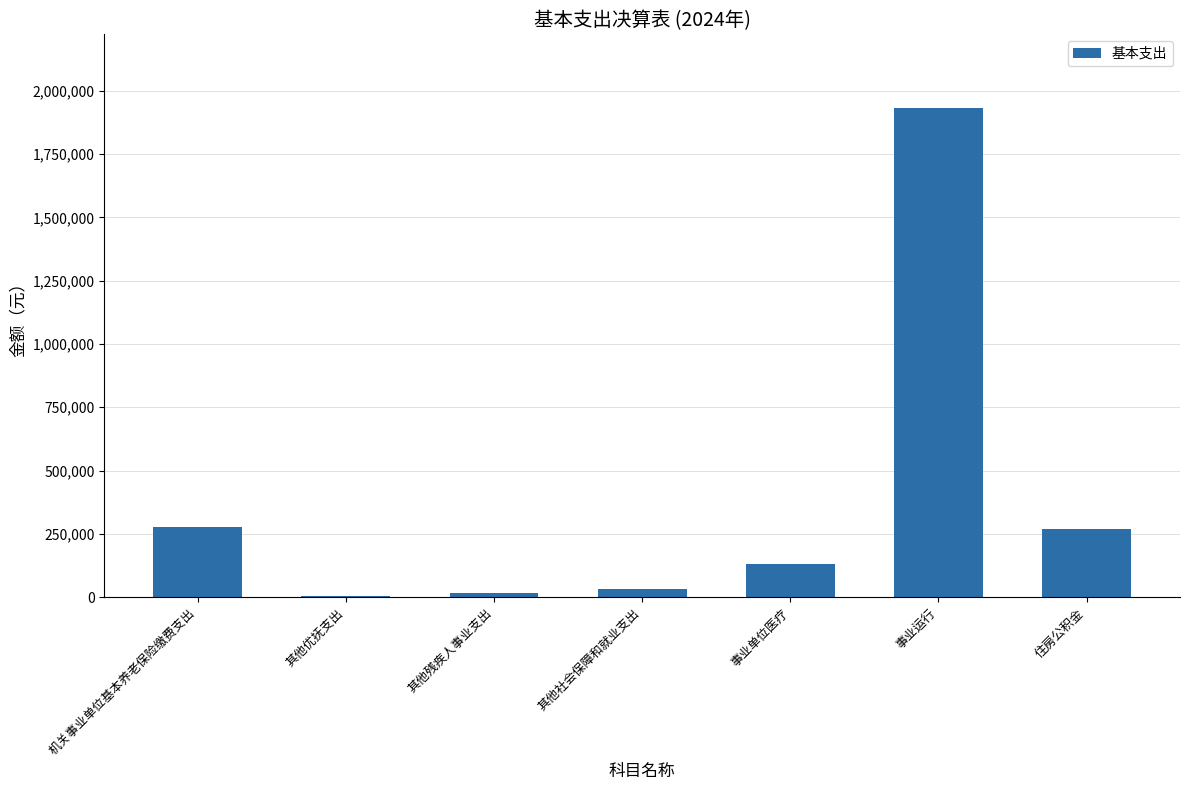

What is the change in value from 其他社会保障和就业支出 to 事业运行?

+1900825.4